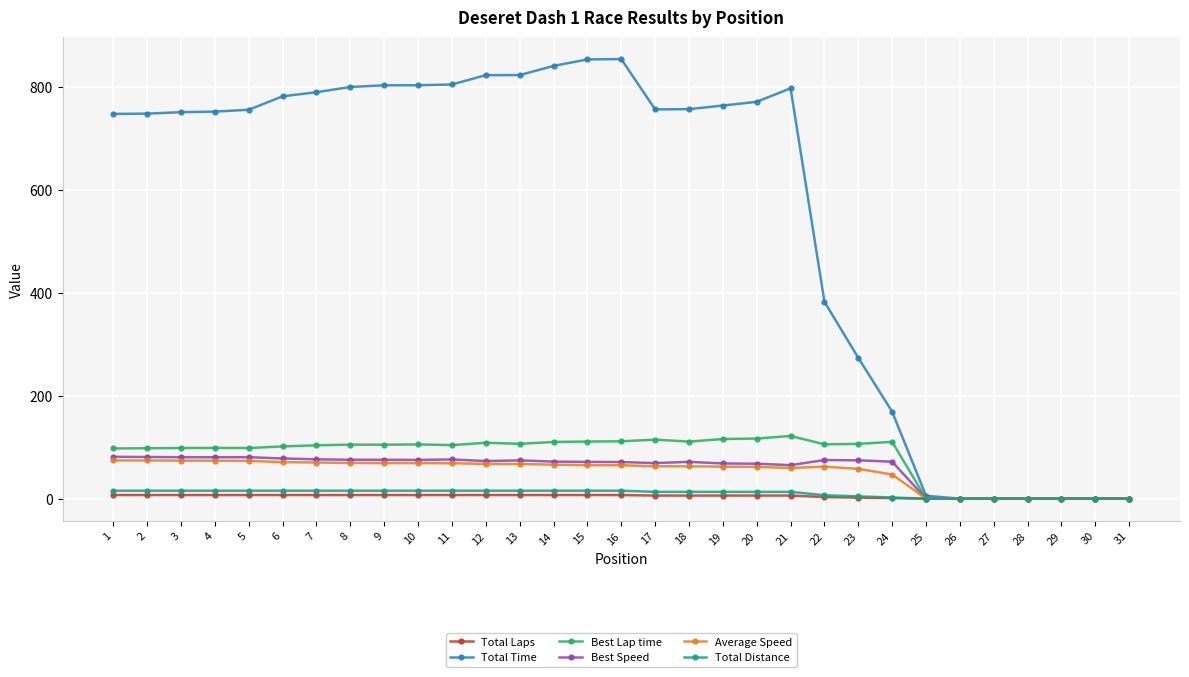

What is the greatest value displayed?

853.9